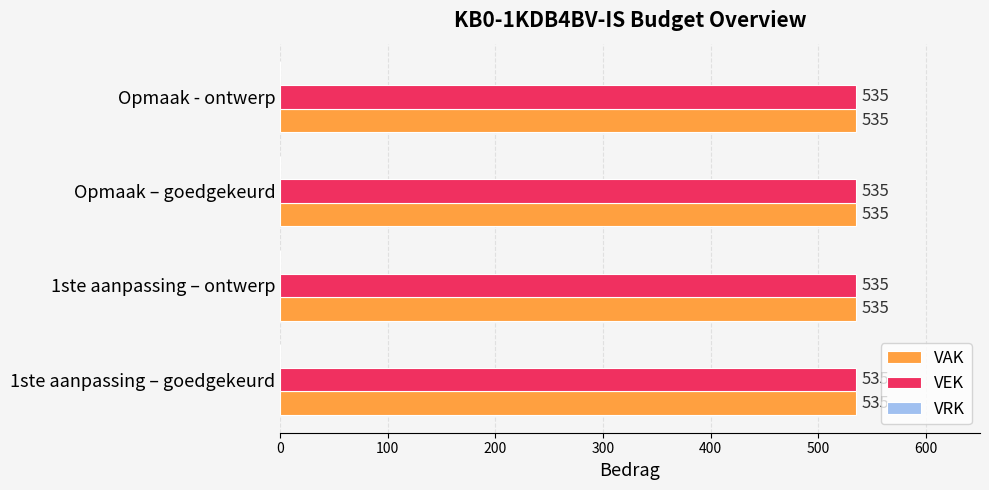

What is the average value of the VEK series?

535